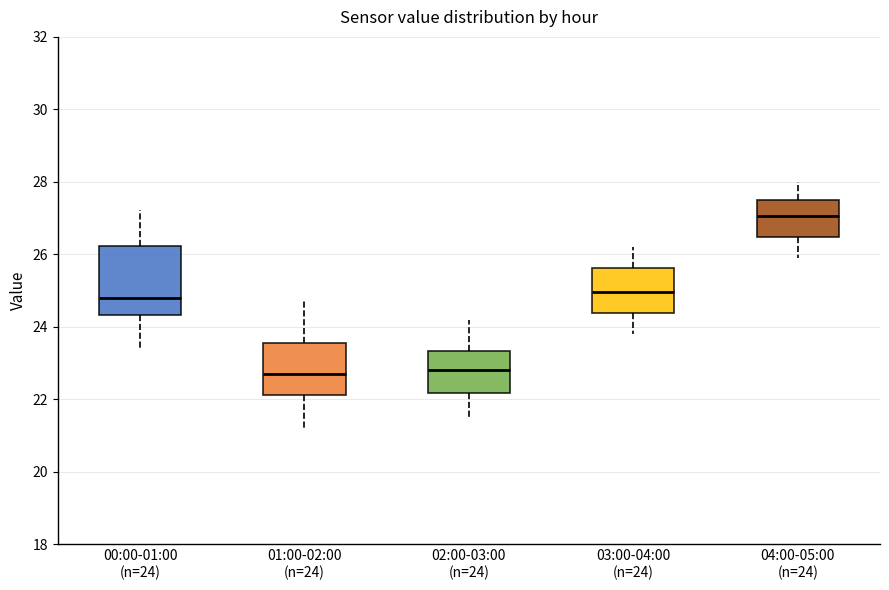

Where does the median line of the box for 02:00-03:00 (n=24) sit on the y-axis? The values are not printed on the chart, so give them approximately, as read against the axis.

22.8